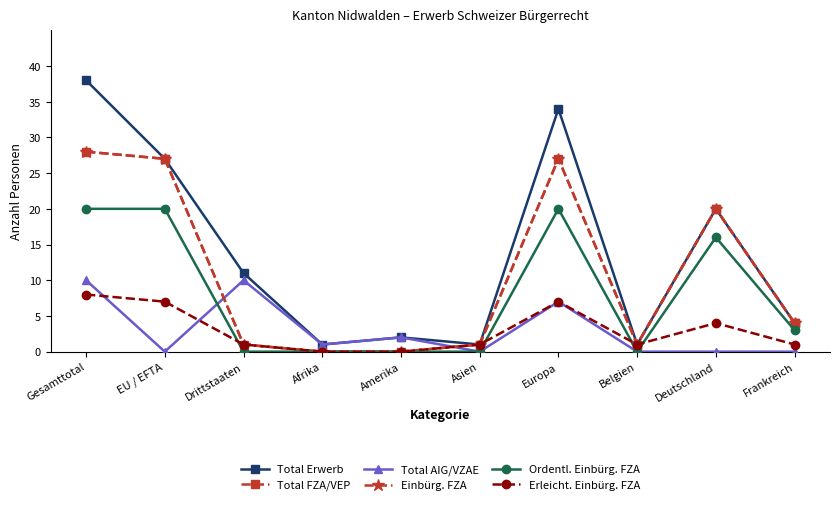

At Europa, list the series in order from largest to smallest.

Total Erwerb, Total FZA/VEP, Einbürg. FZA, Ordentl. Einbürg. FZA, Total AIG/VZAE, Erleicht. Einbürg. FZA